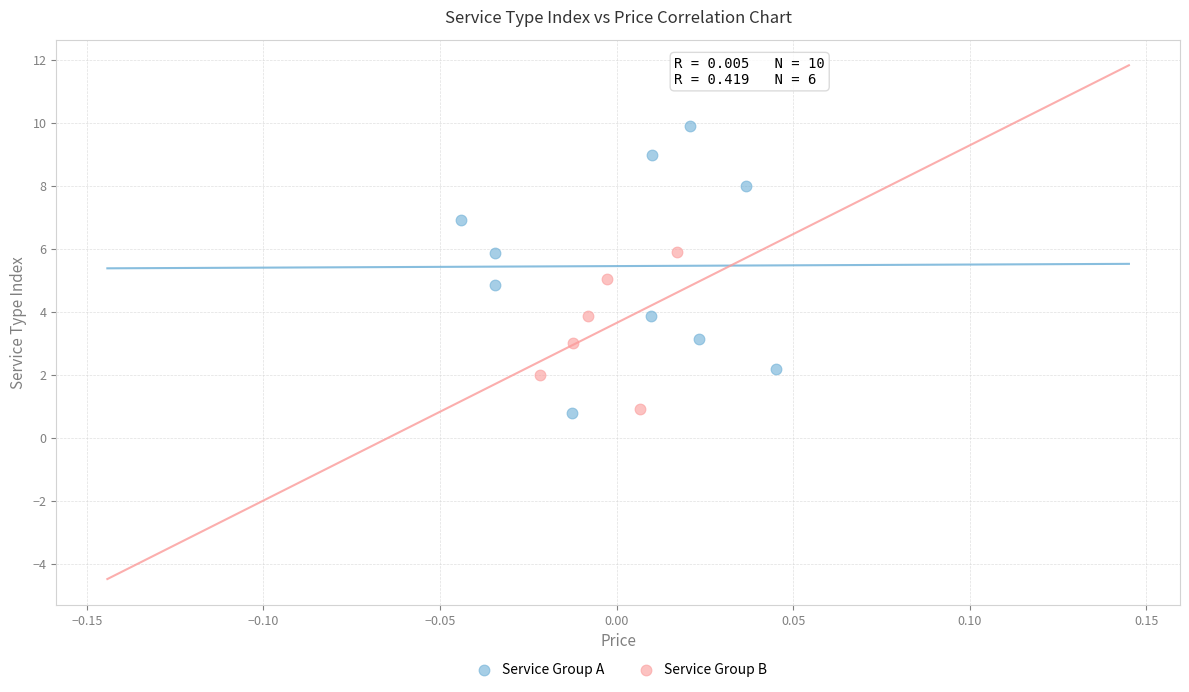

Which series contains the highest Y value?

Service Group A